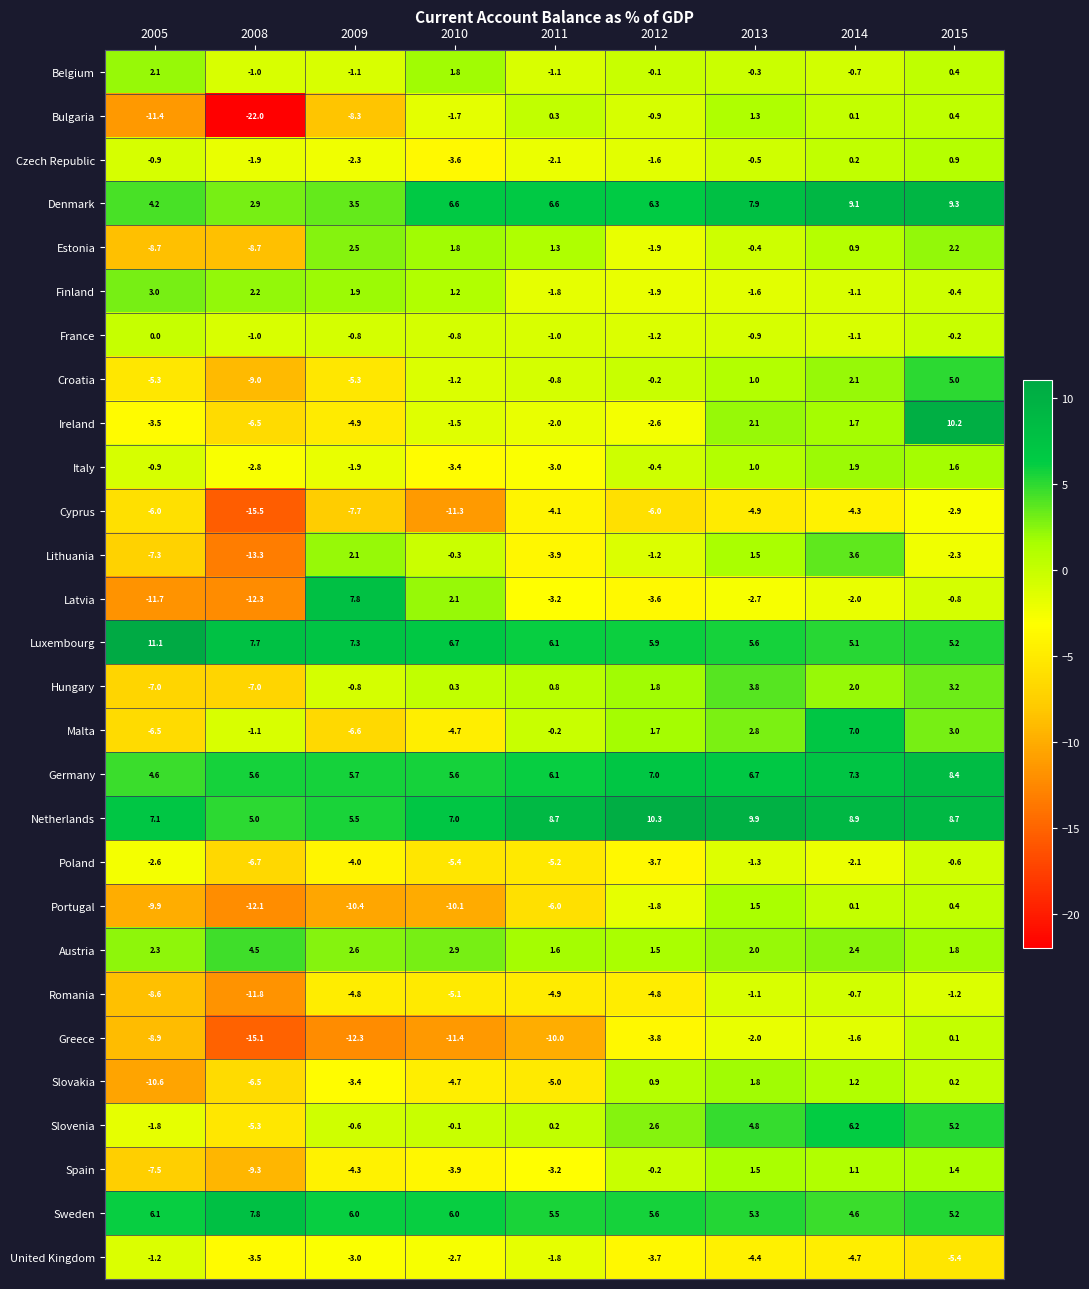

True or false: Sweden has a value of 6.1 at 2005.

True